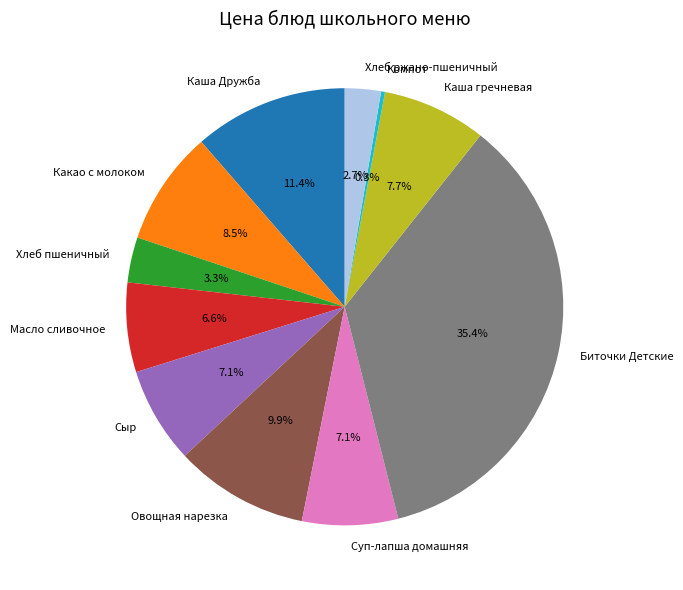

Which has a higher value, Компот or Какао с молоком?

Какао с молоком